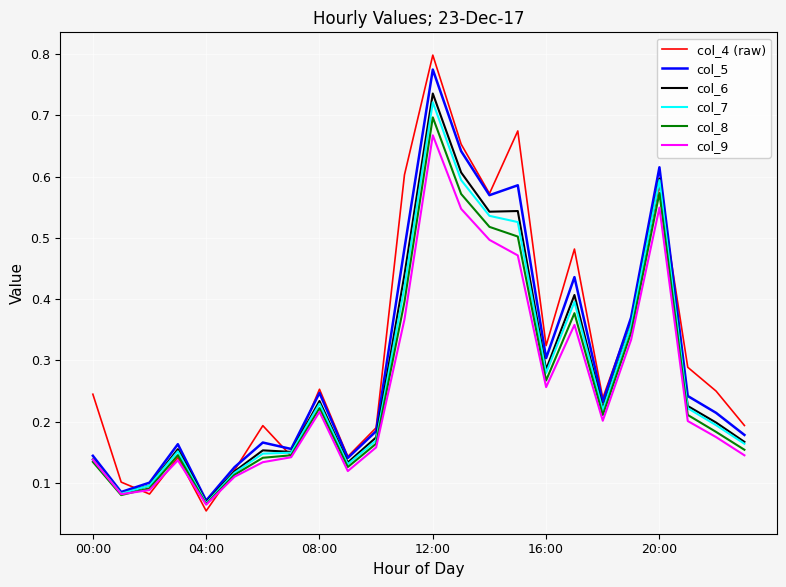

Which series has the largest range (max minus min)?

col_4 (raw)